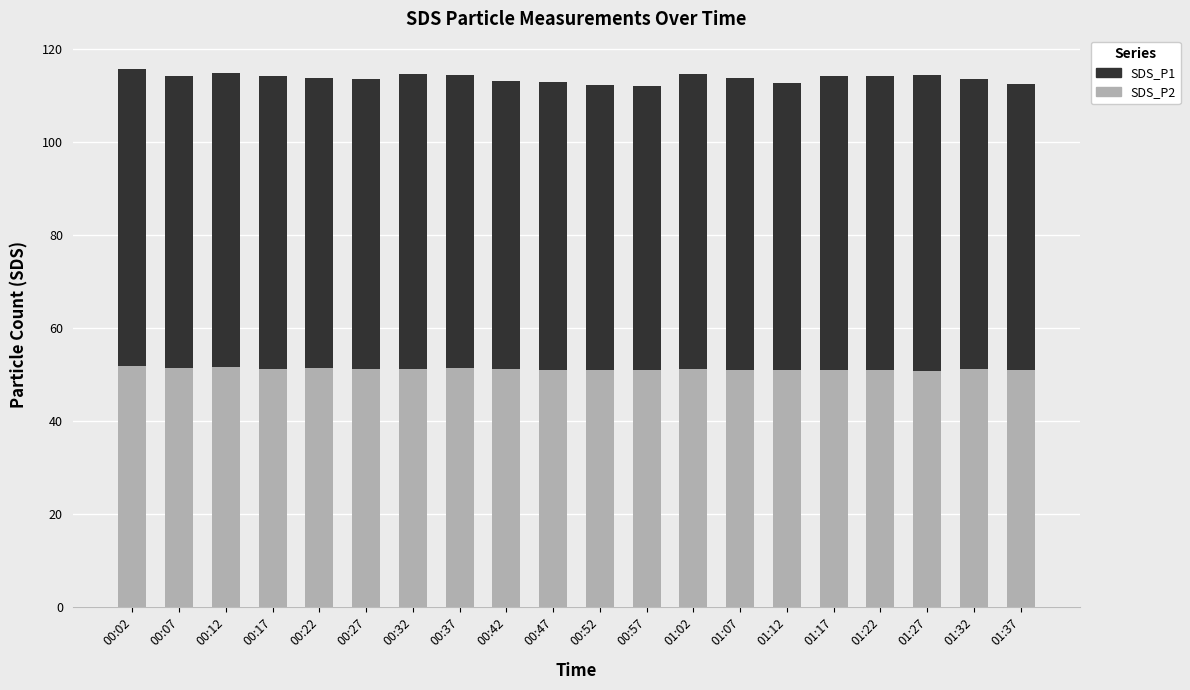

What is the maximum value for SDS_P2?

51.8